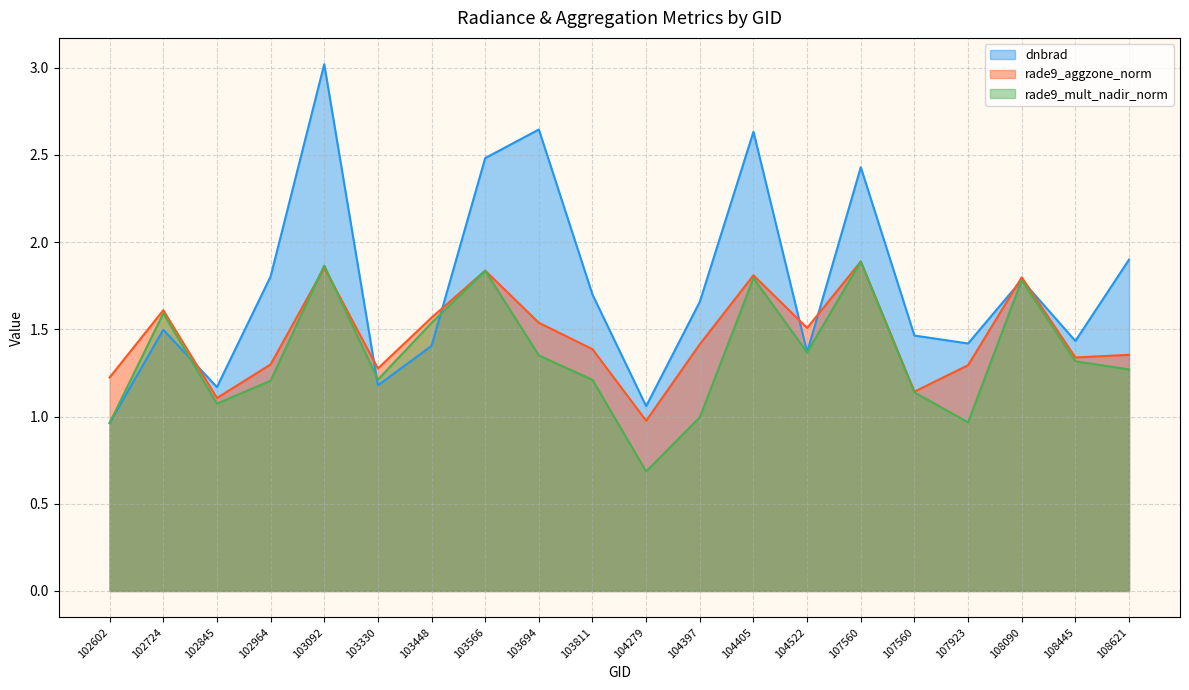

Which series has the largest total across all categories?

dnbrad